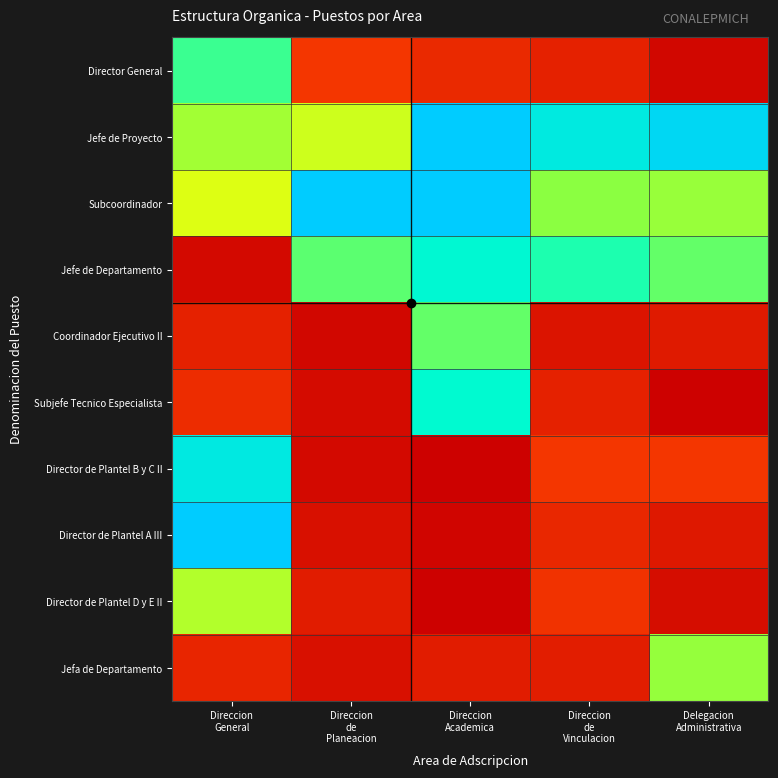

At how many categories does at least one series exceed 0?

5